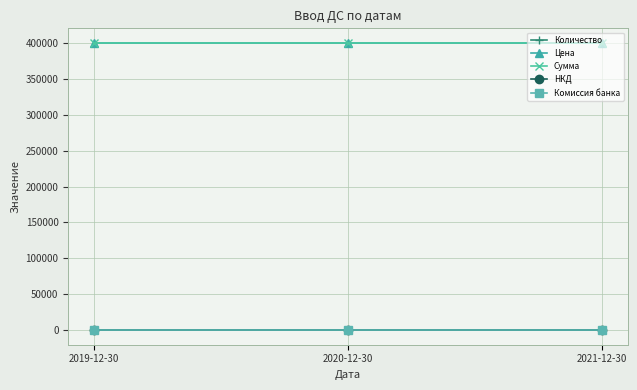

Does the chart have visible grid lines?

Yes